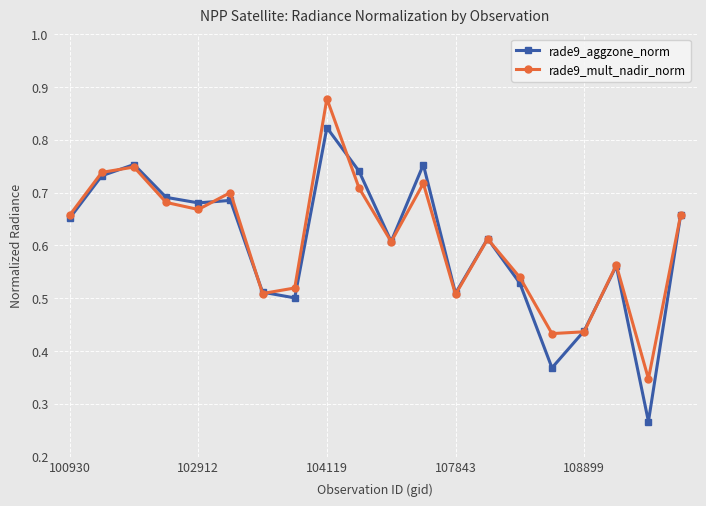

Which series has the largest range (max minus min)?

rade9_aggzone_norm